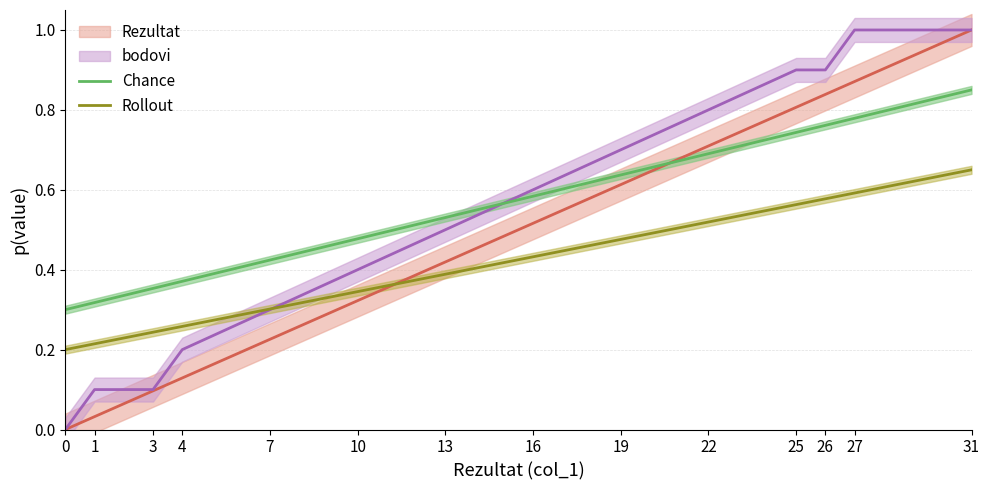

True or false: Chance and Rollout intersect in this chart.

False